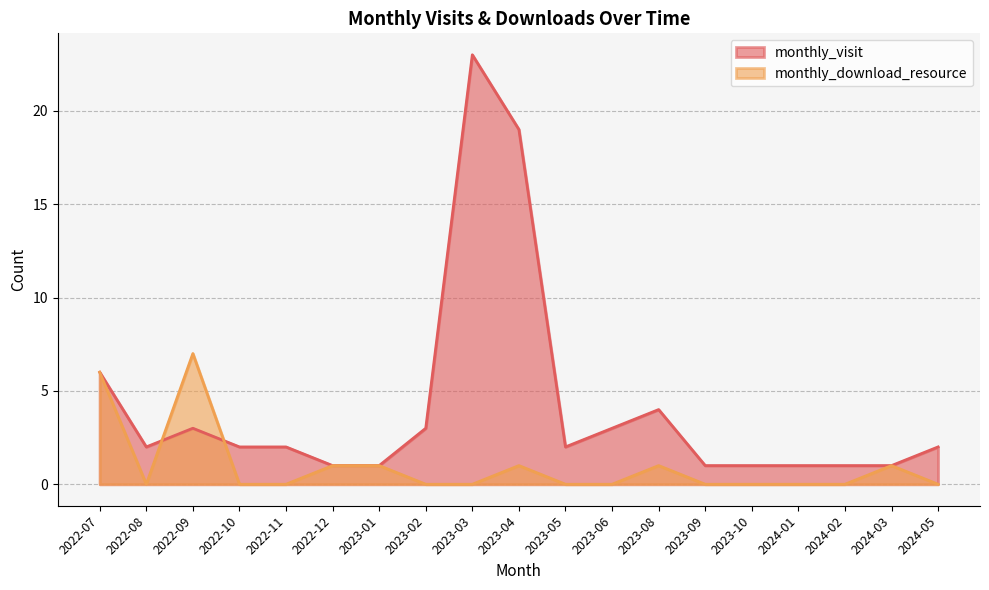

Does the chart have visible grid lines?

Yes